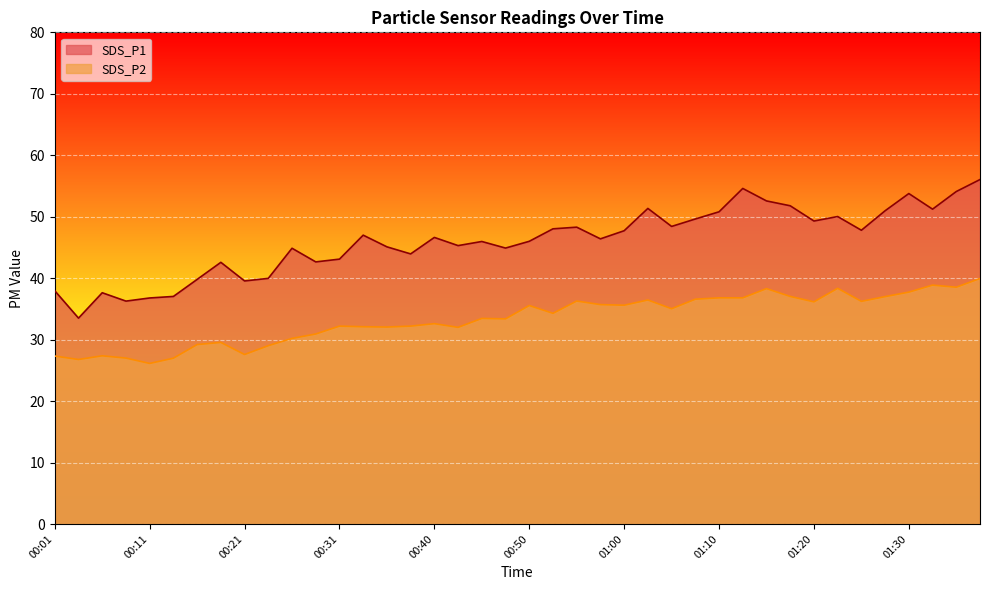

What is the difference between the maximum and minimum values in the SDS_P2 series?

13.8